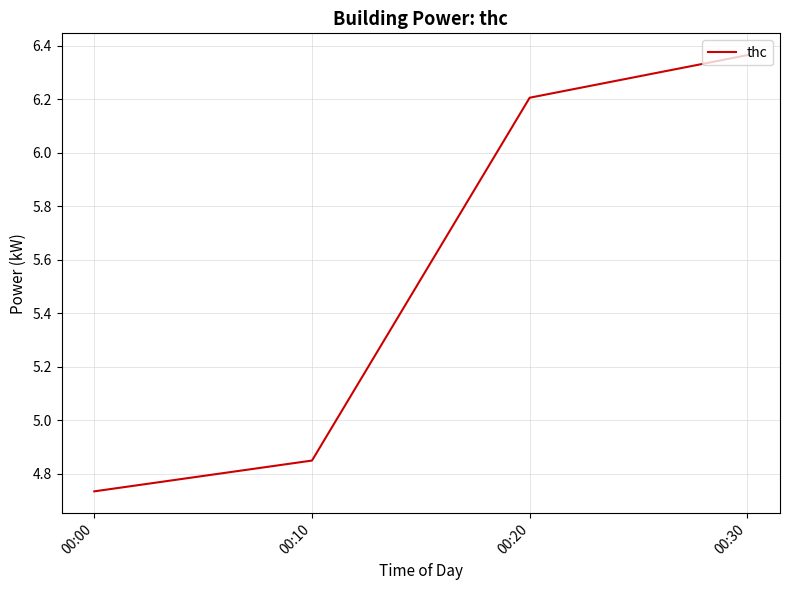

Between 00:10 and 00:20, which is larger?

00:20